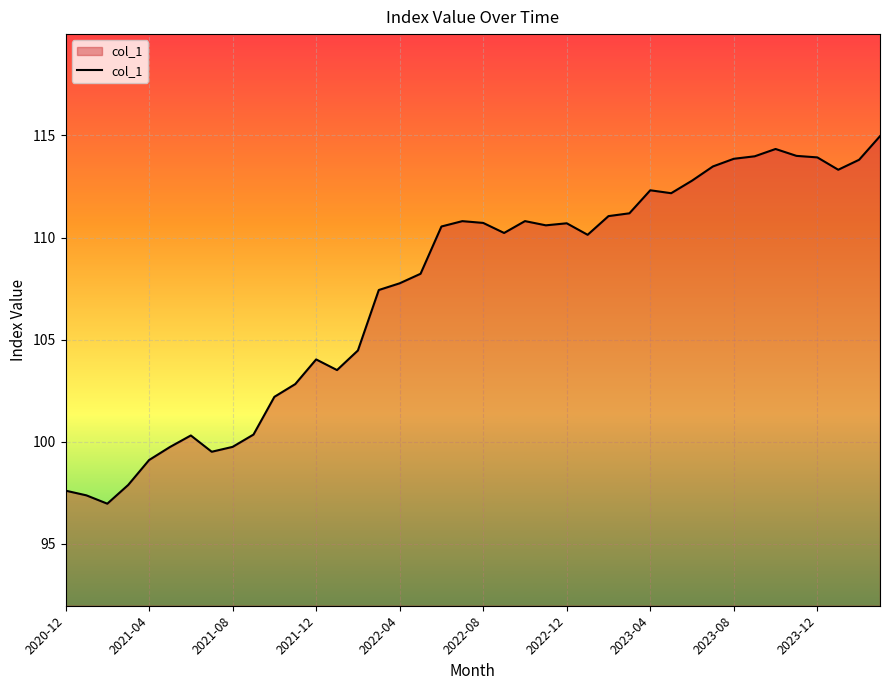

What is the minimum value shown in the chart?

97.0